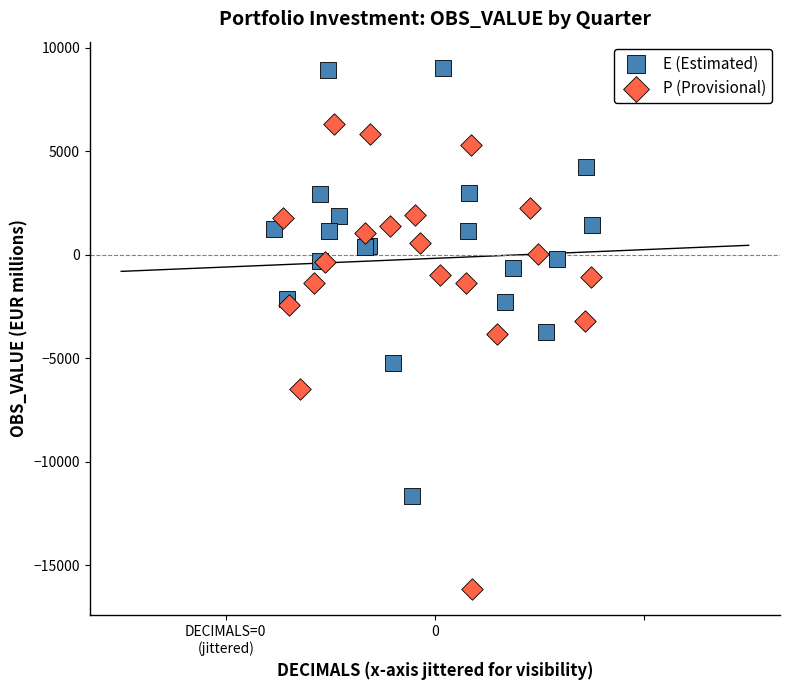

Which series contains the highest Y value?

E (Estimated)